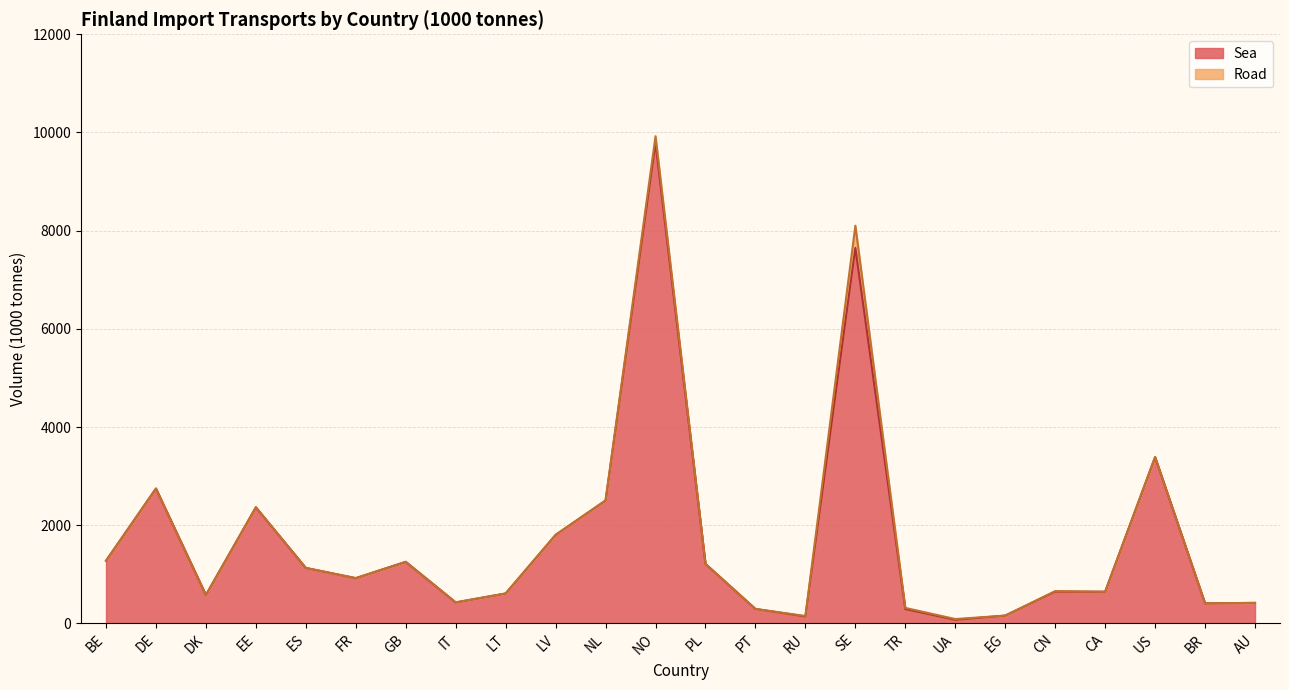

How many points are higher than both their immediate neighbors (excluding endpoints)?

7